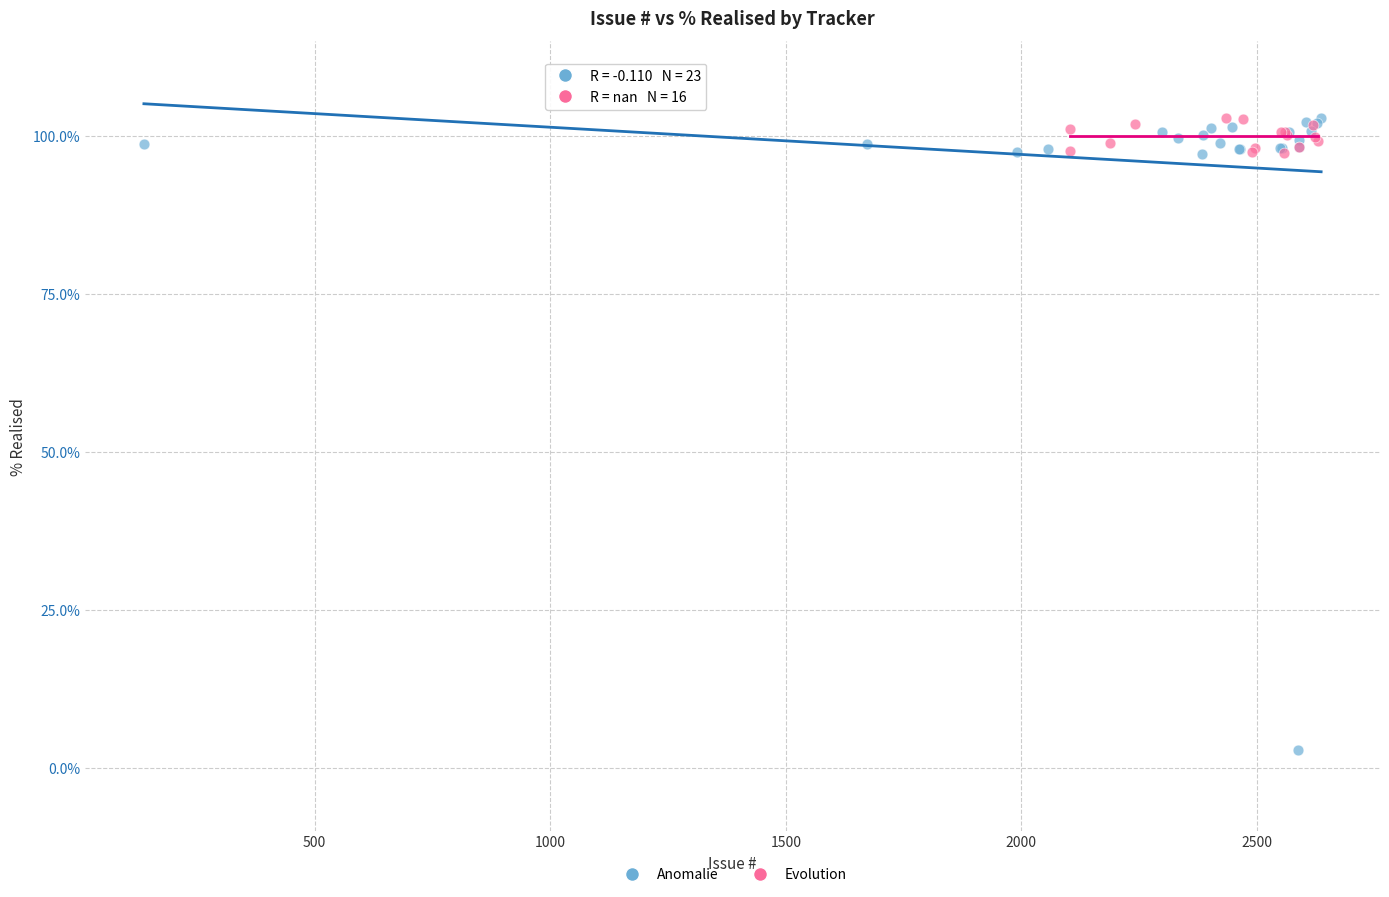

Which series has the largest Y range (max minus min)?

Anomalie